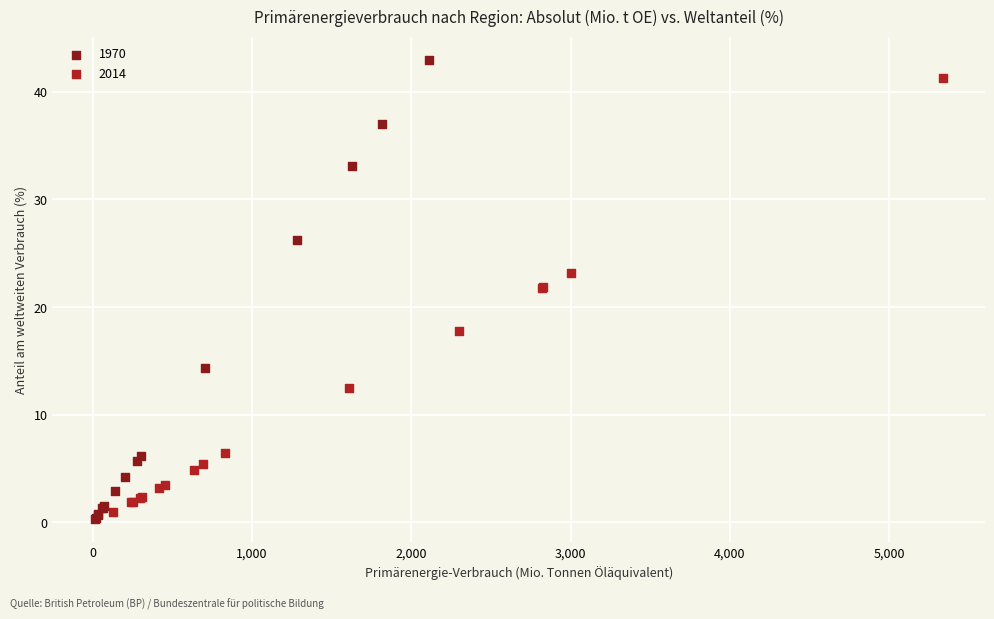

Which series has the widest spread of Y values?

1970